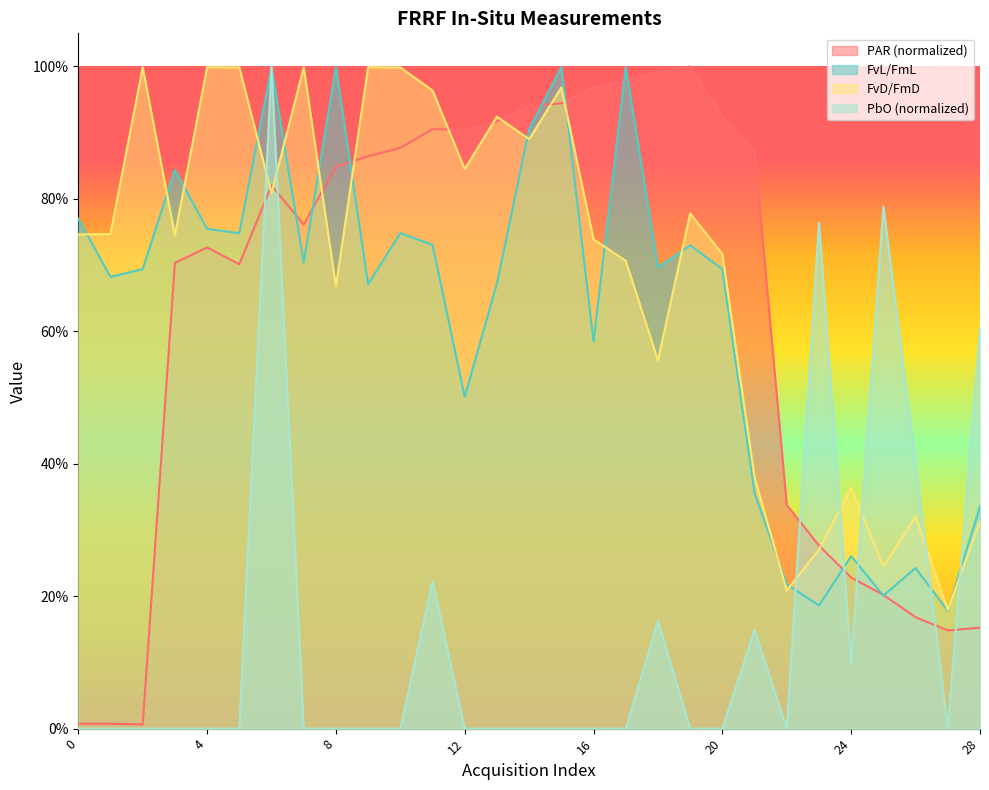

The FvL/FmL series shows 0.7 at 1. True or false?

True